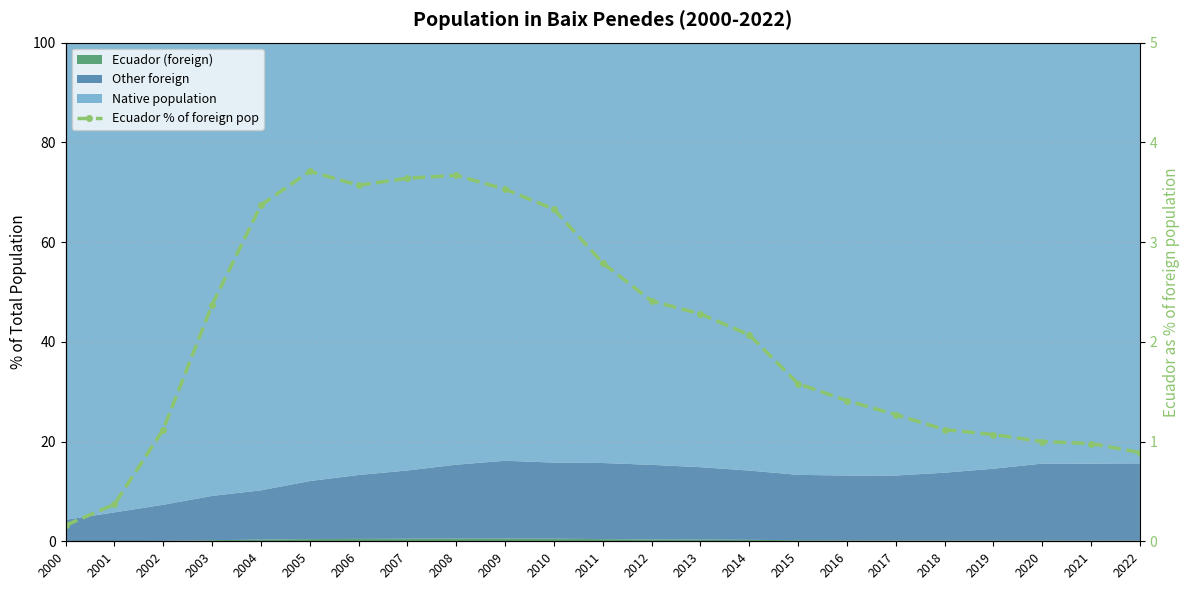

How many data points does each series have?

23